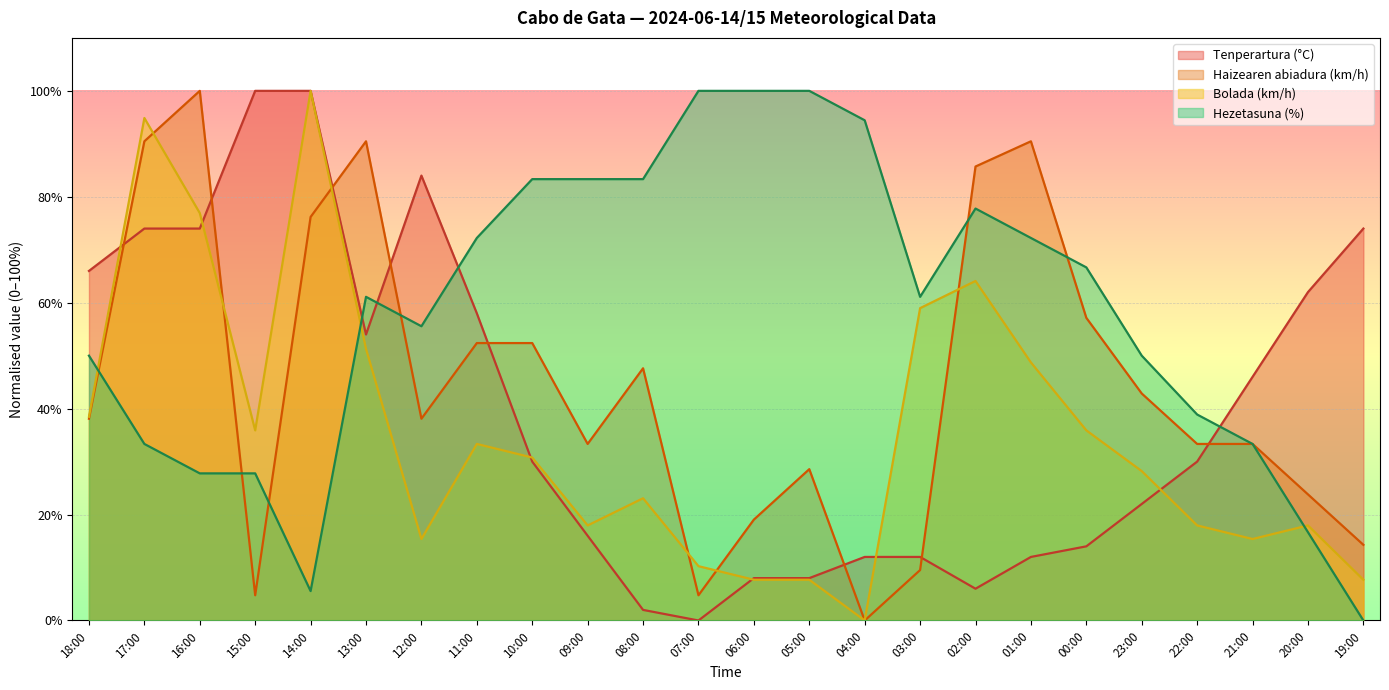

What is the difference between the Hezetasuna (%) values at 22:00 and 17:00?

5.6